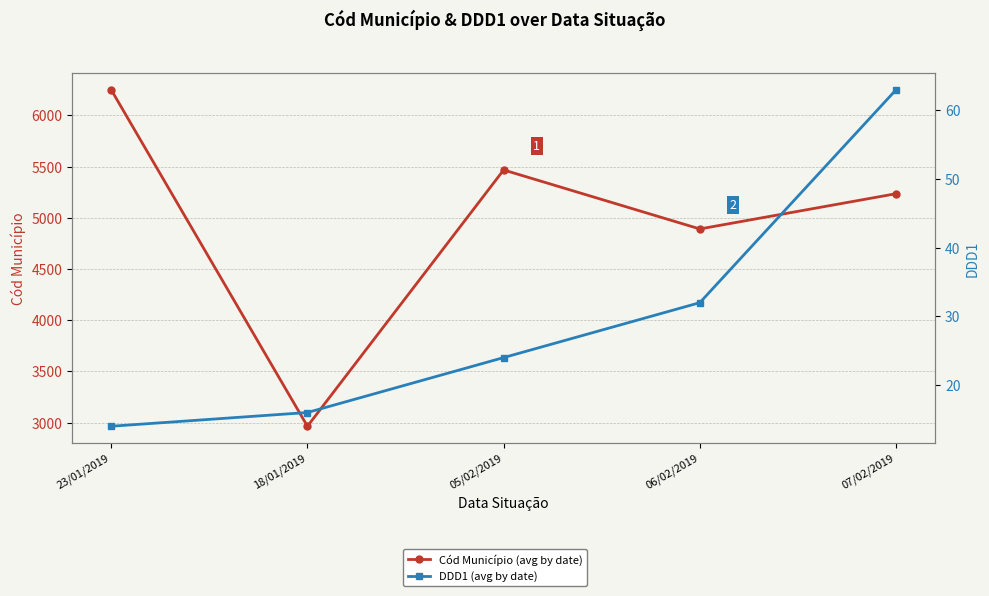

Which has a higher value, 07/02/2019 or 23/01/2019?

23/01/2019